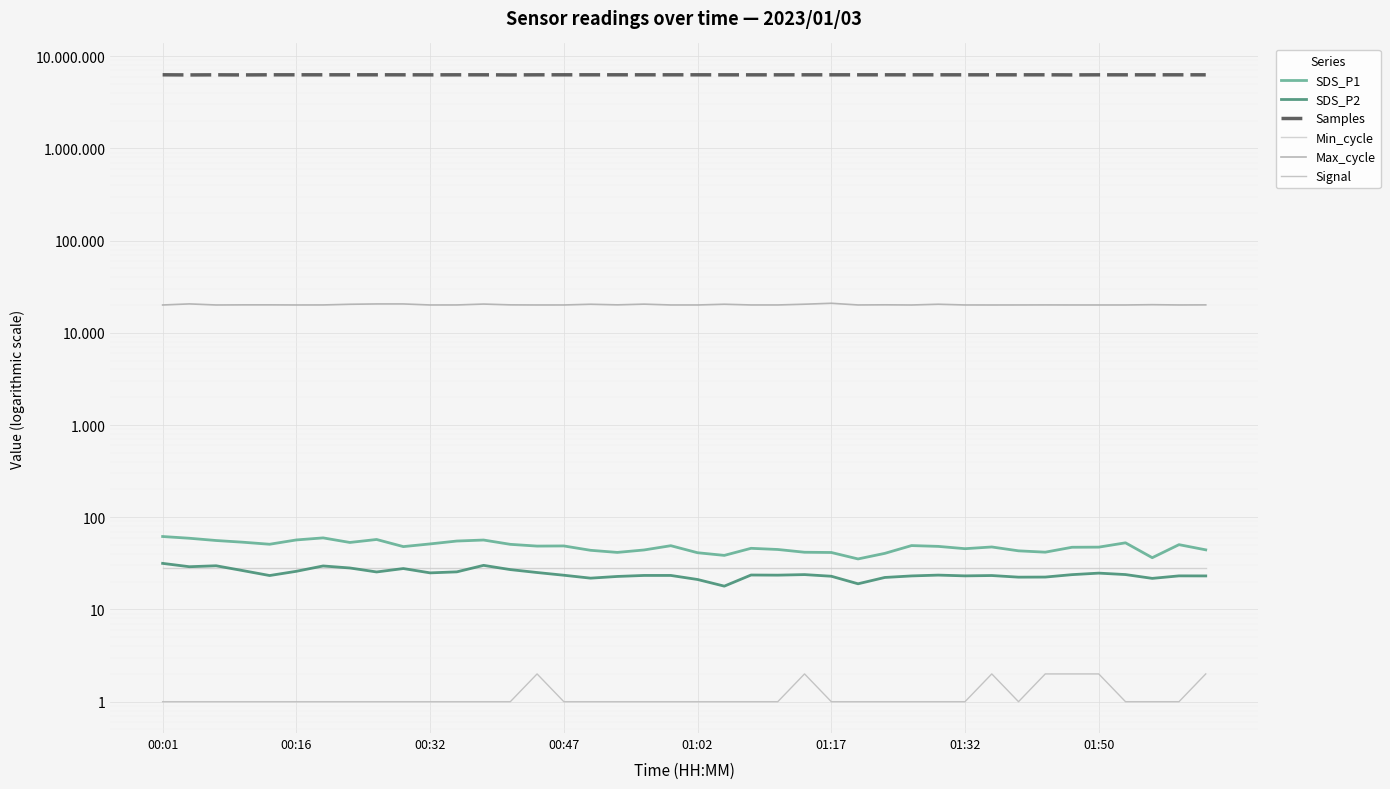

The value of Signal at 21 is 0.4. True or false?

False